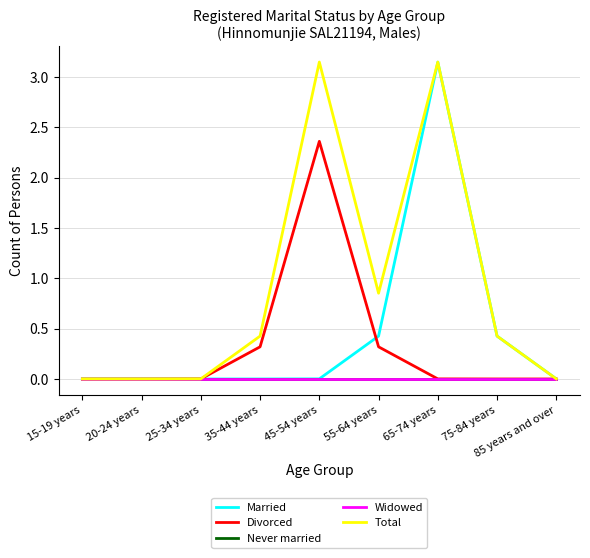

What is the average value of the Married series?

0.4